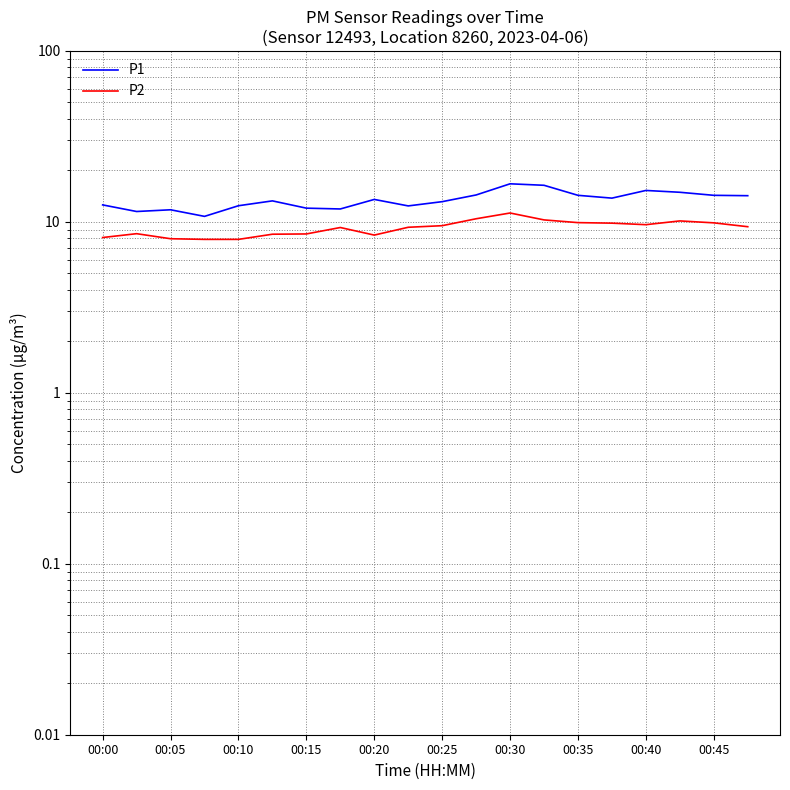

How many values in the P2 series are below 9?

8